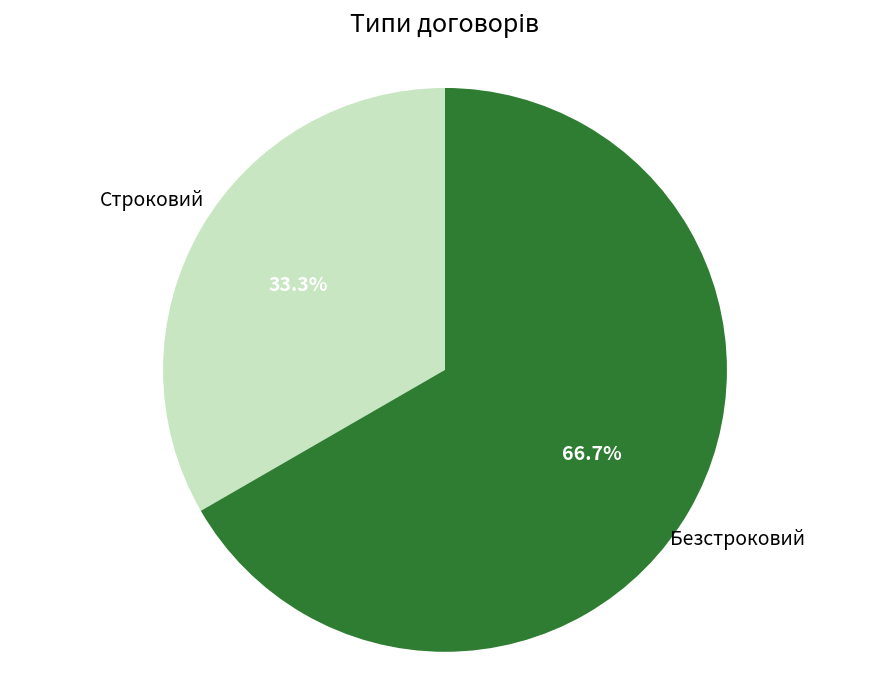

Does Безстроковий account for over 50% of the chart?

Yes